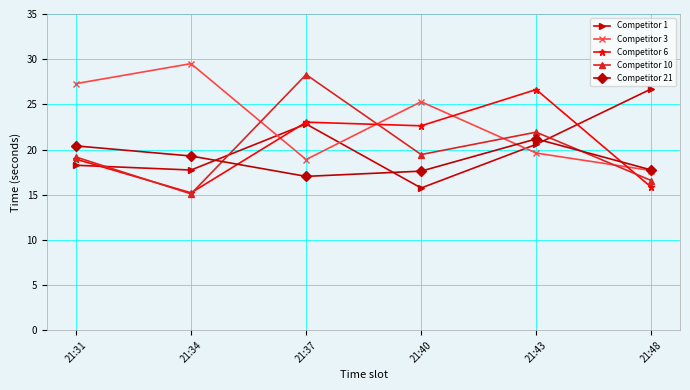

What is the spread (max minus min) of values at 21:37?

11.3